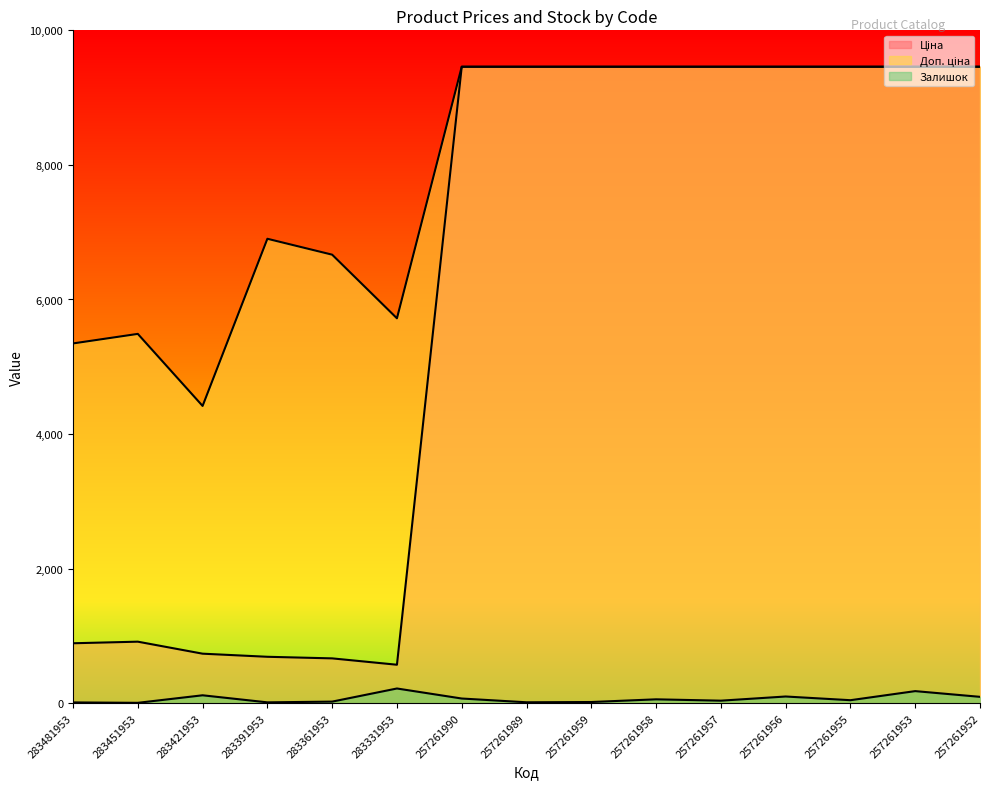

The value of Залишок at 257261959 is 11.2. True or false?

False